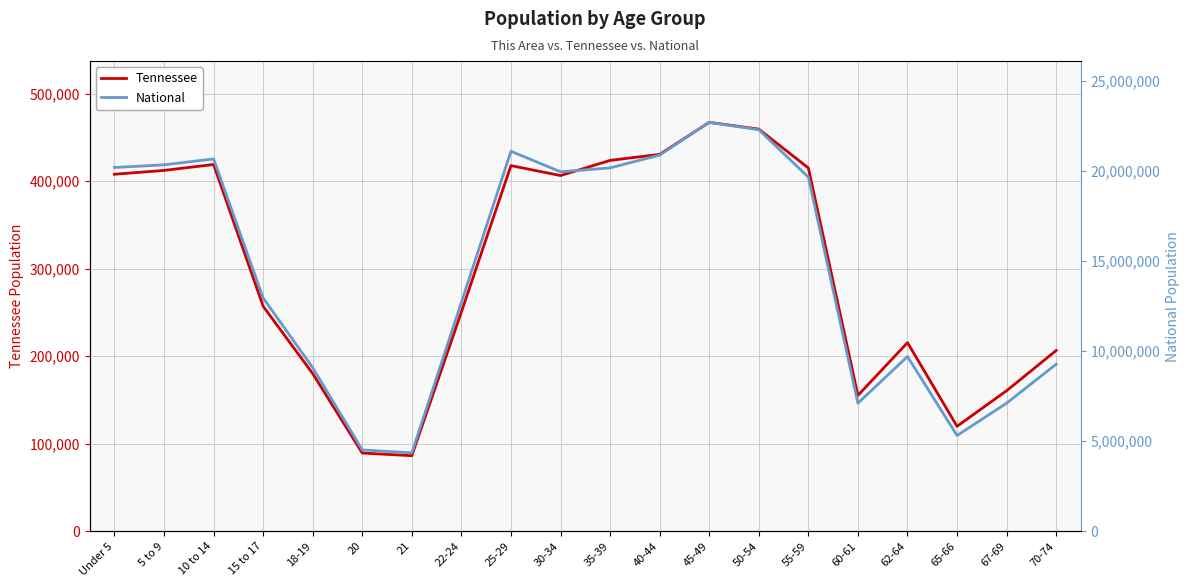

What is the label of the 19th point from the left?

67-69